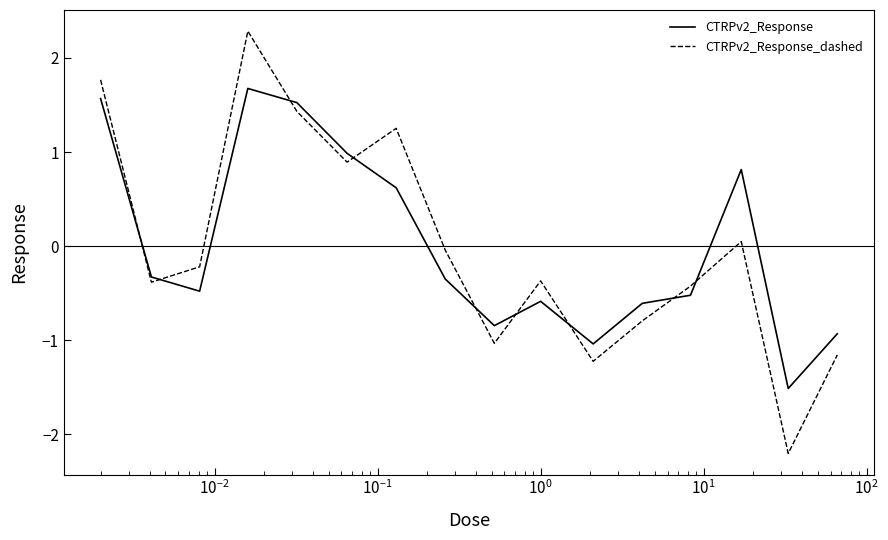

Which series has the largest range (max minus min)?

CTRPv2_Response_dashed